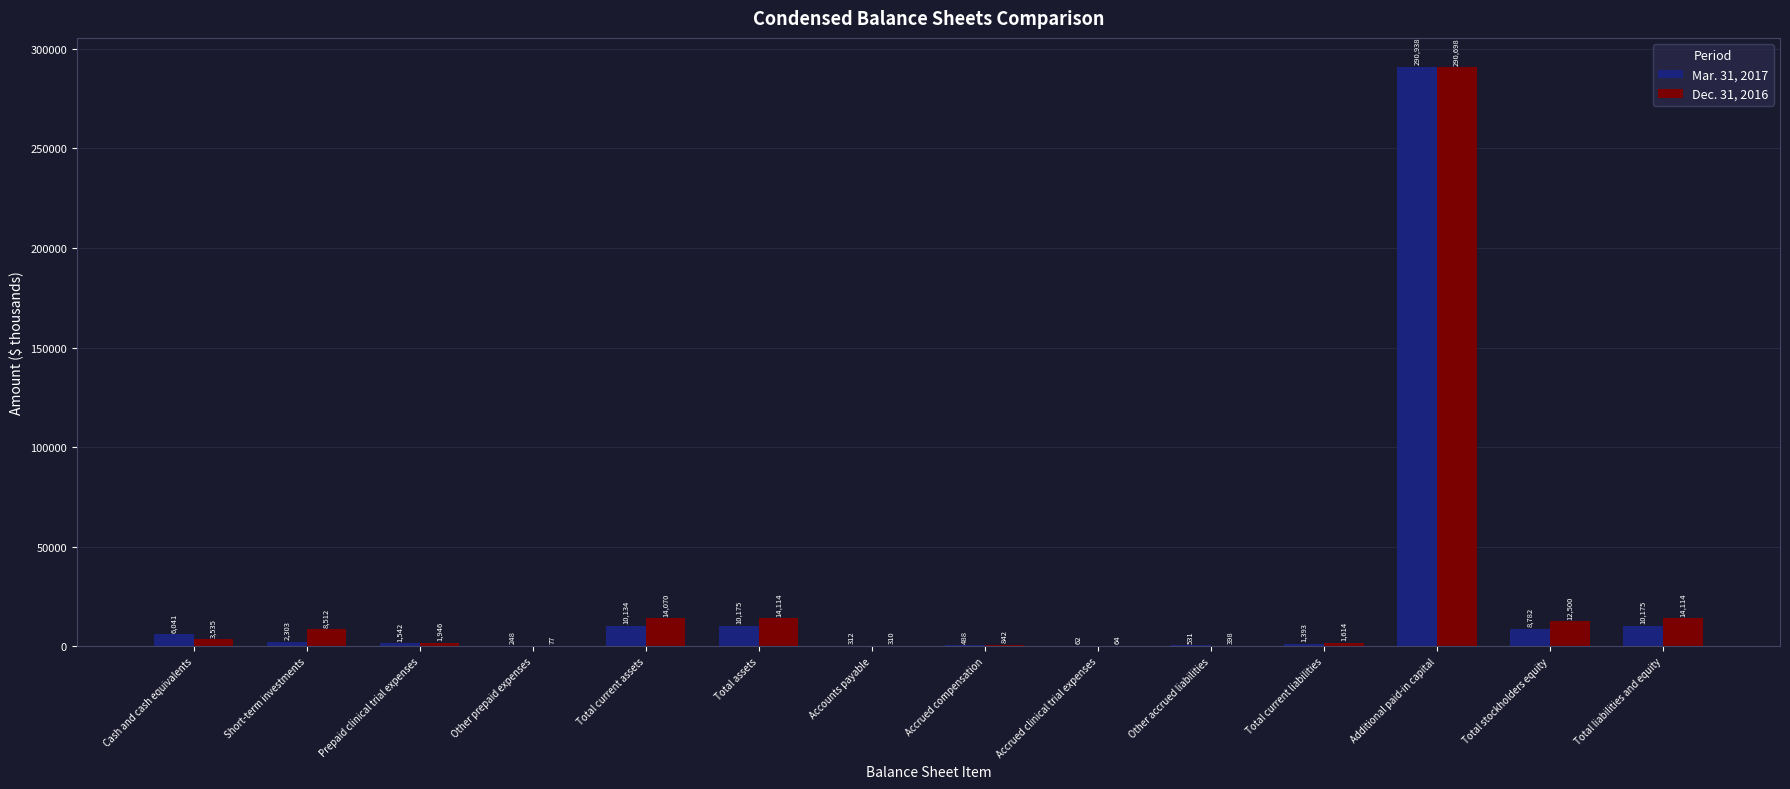

Which series has the largest total across all categories?

Dec. 31, 2016